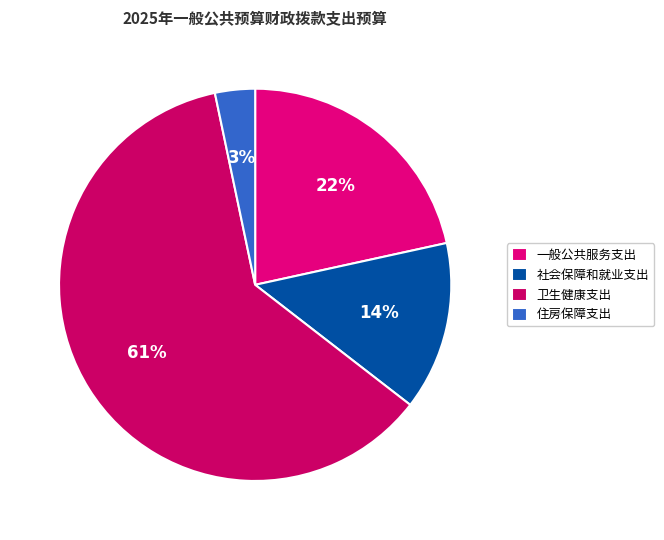

Approximately how many times larger is the value at 社会保障和就业支出 compared to 一般公共服务支出?

0.6